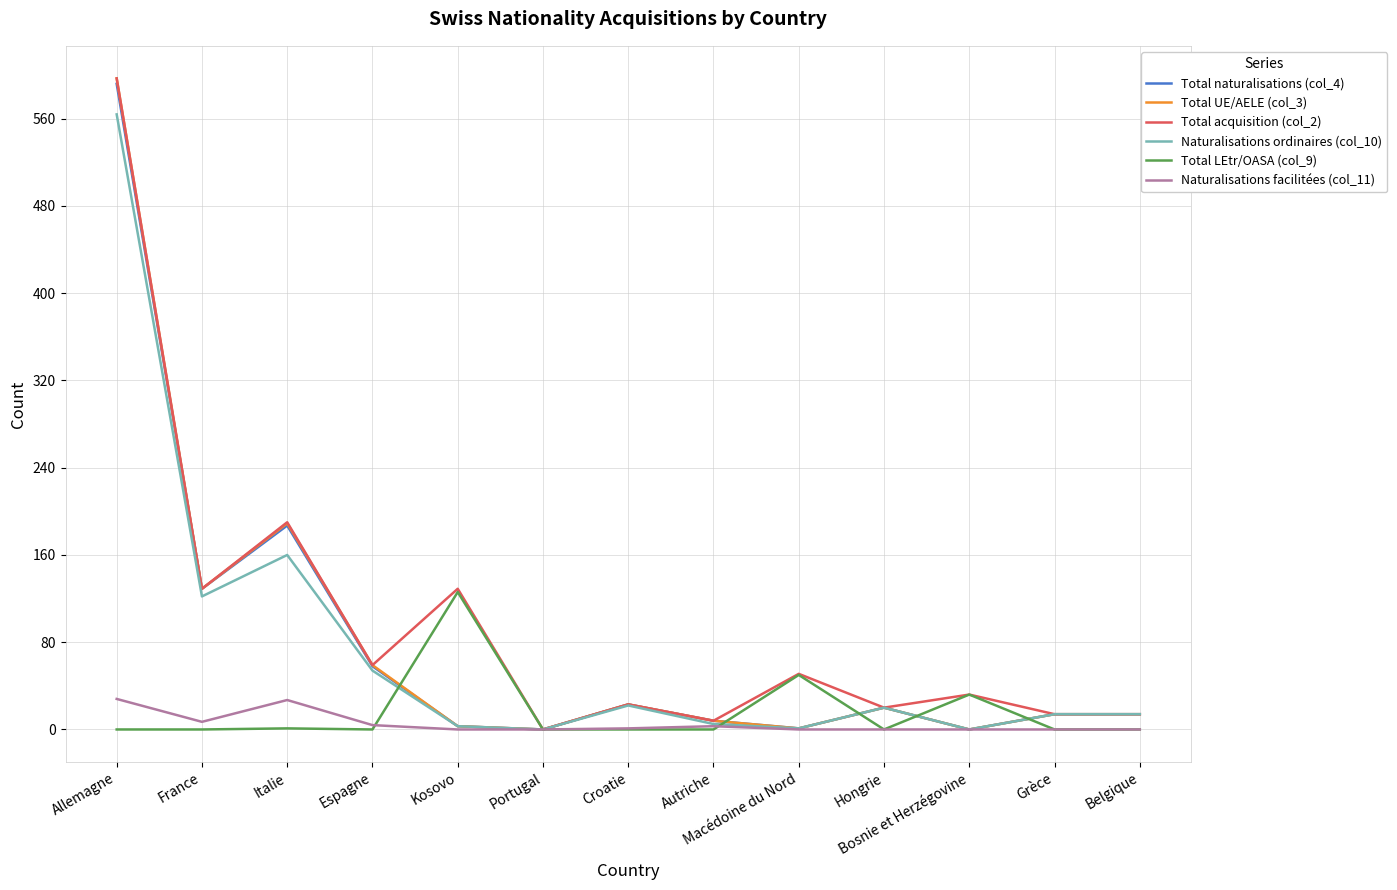

At which label does Total naturalisations (col_4) reach its peak?

Allemagne